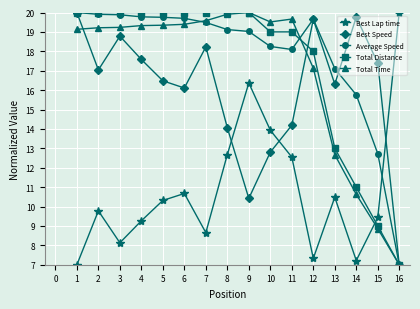

Is it true that Best Speed equals 5.4 at 5?

False